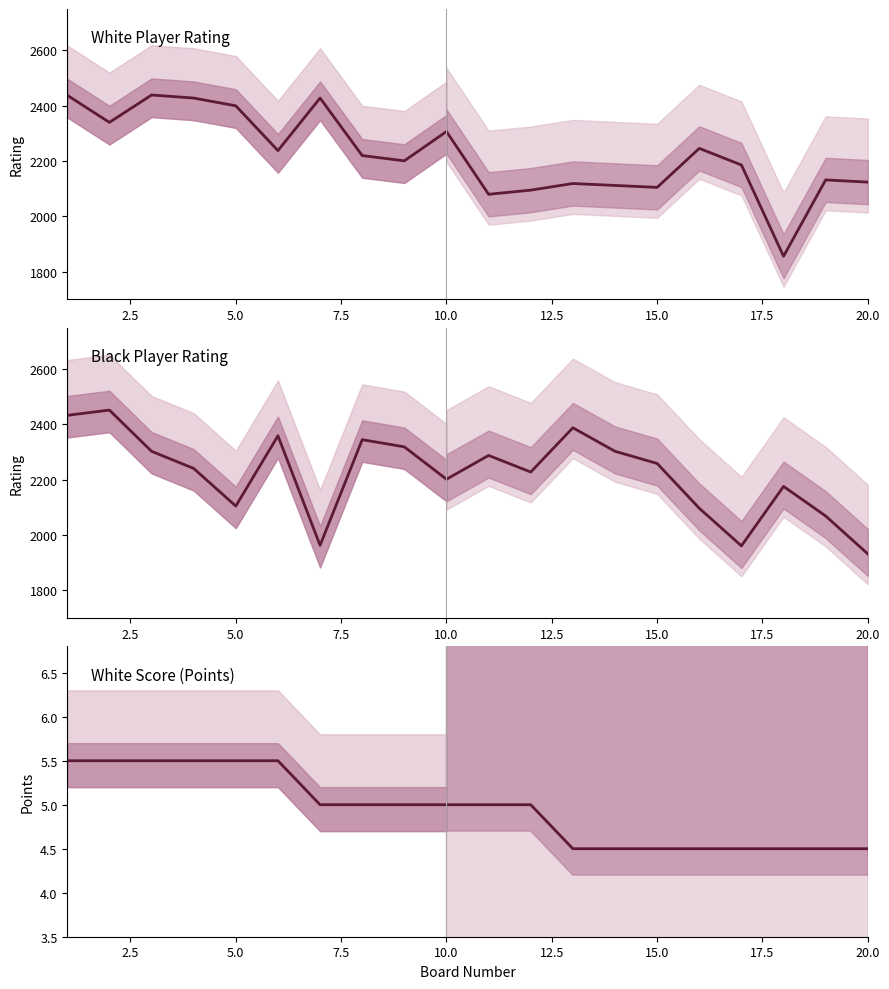

Which series has the widest spread of values?

White Player Rating